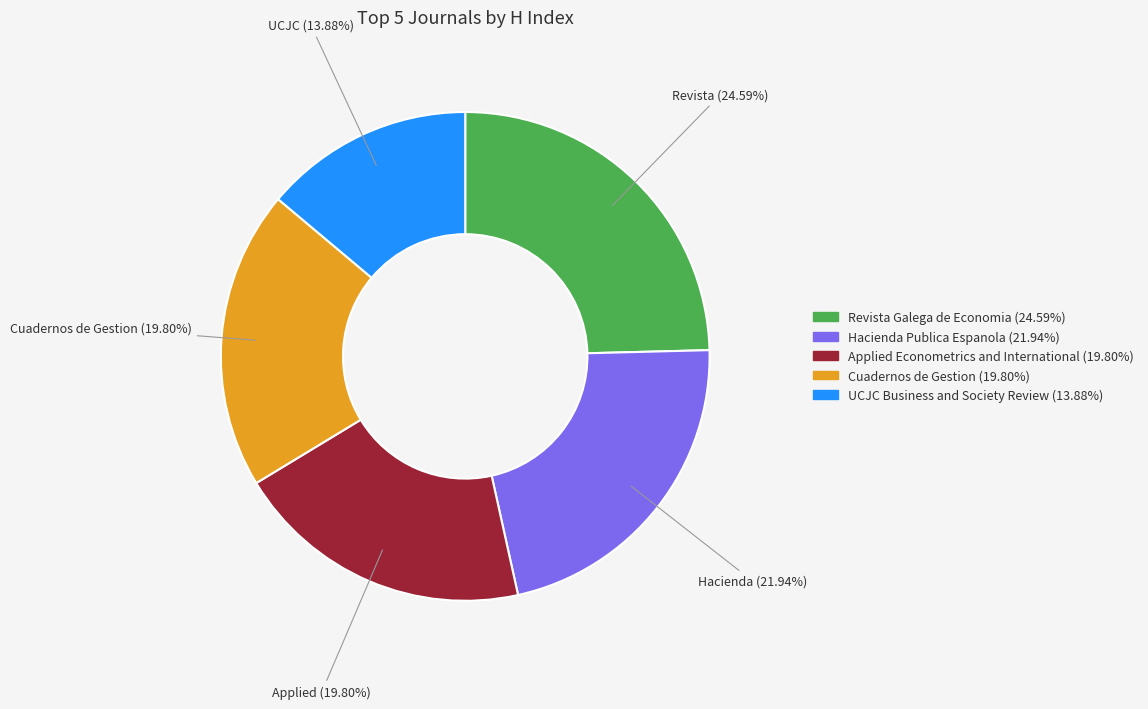

Does Applied Econometrics and International account for over 50% of the chart?

No